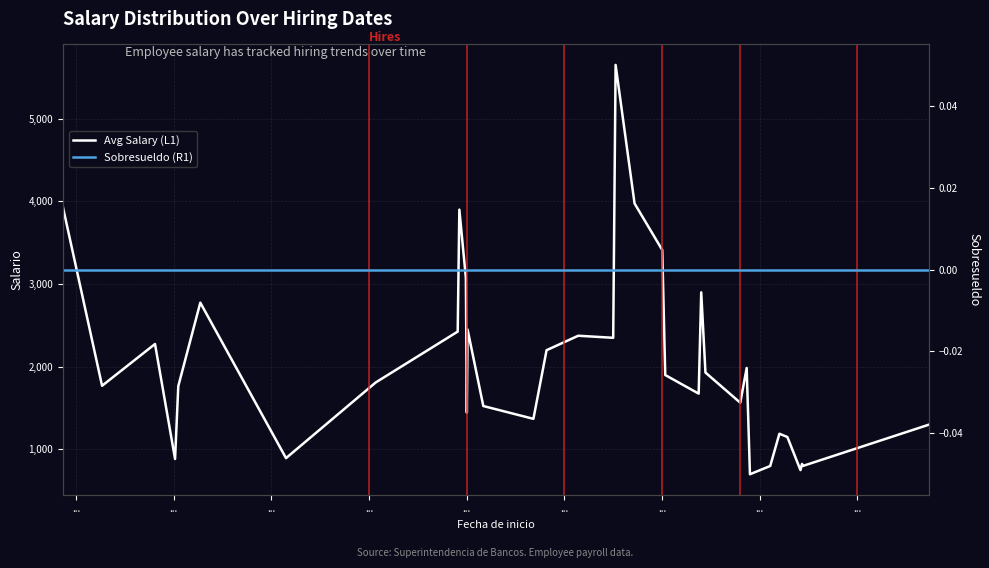

How many series are shown in this chart?

2